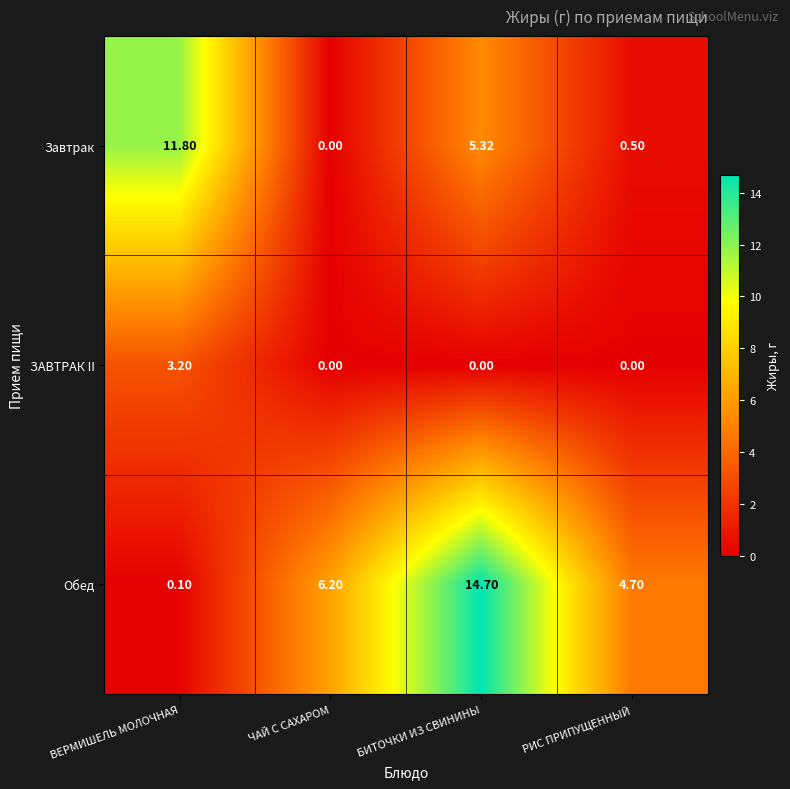

At which category is the sum across all series the highest?

БИТОЧКИ ИЗ СВИНИНЫ